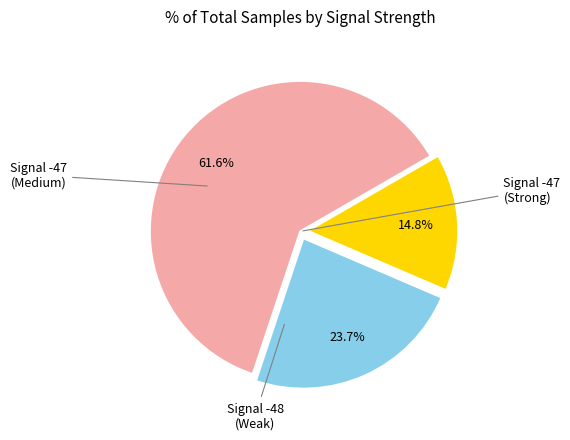

Does any single category account for the majority?

Yes